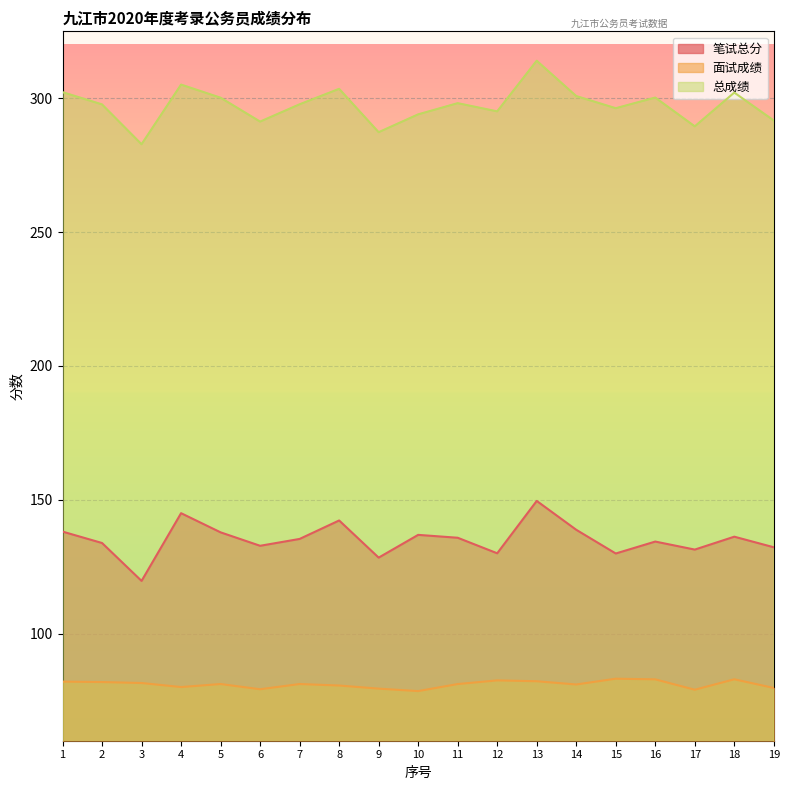

At which category does the chart reach its peak across all series?

13